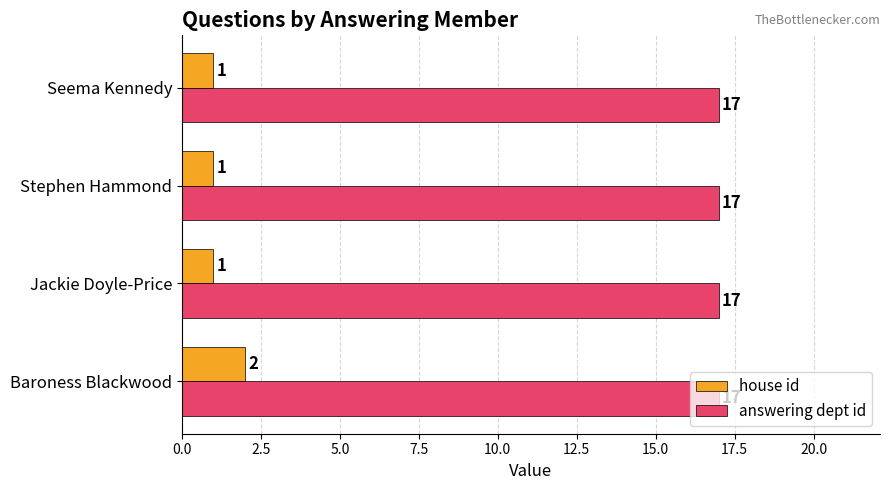

The house id series shows 1 at Seema Kennedy. True or false?

True